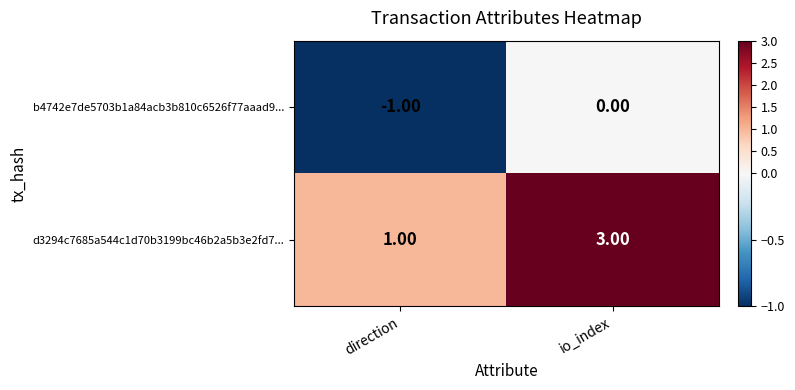

Which label corresponds to the largest value in the chart?

io_index